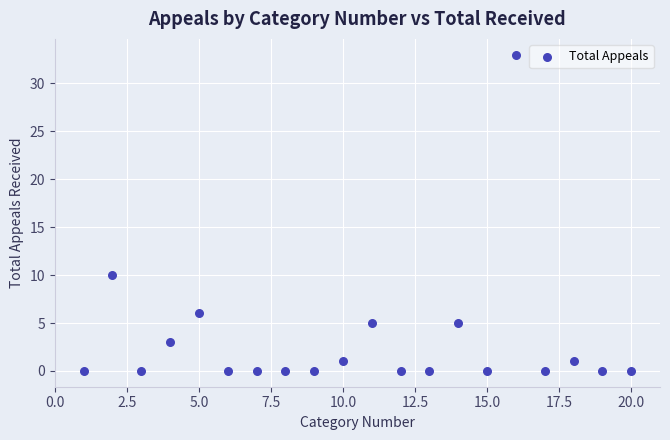

What is the range of Y values (max minus min)?

33